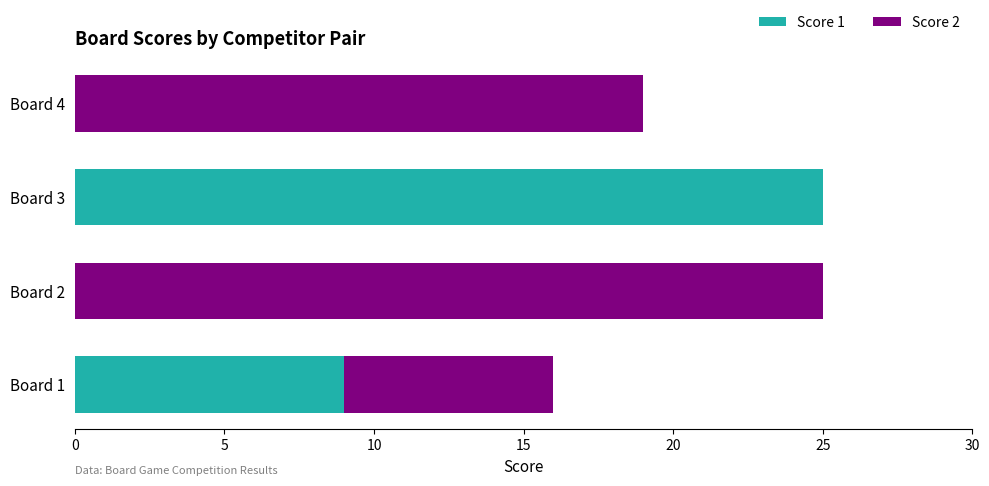

The value of Score 1 at Board 1 is 9. True or false?

True